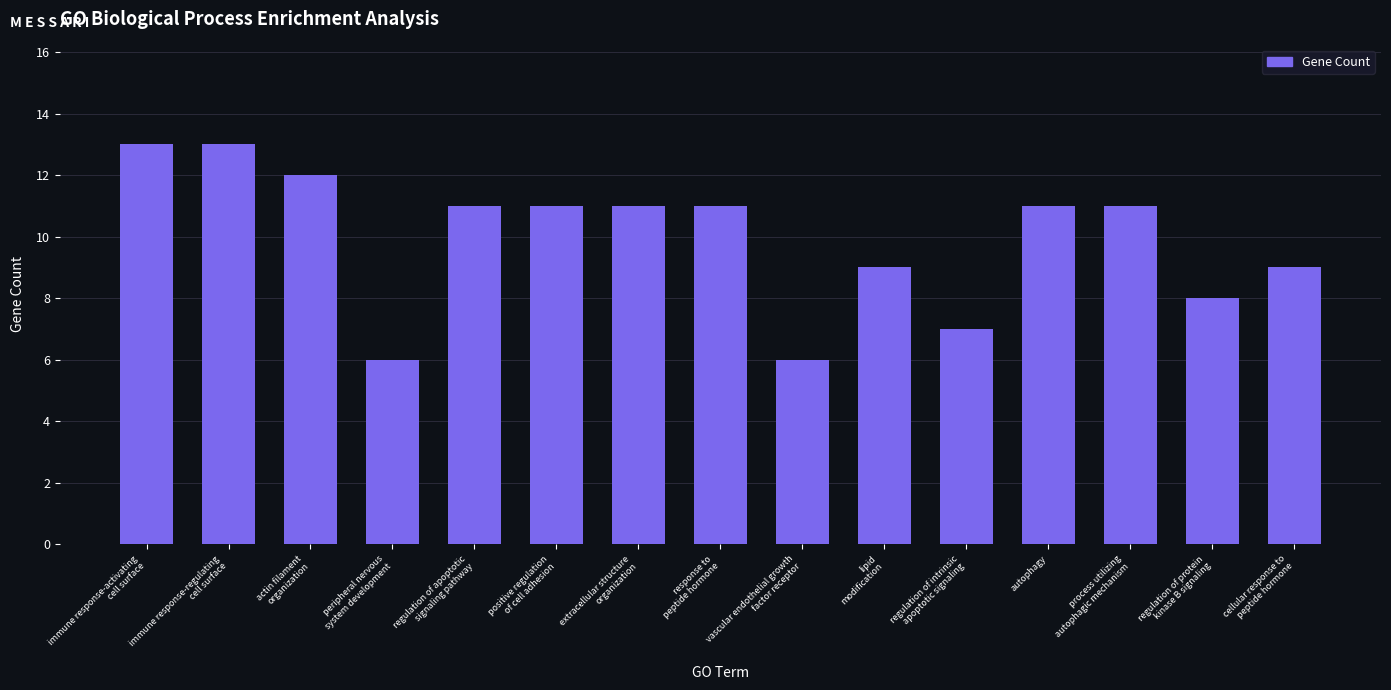

Count the number of categories in the chart.

15